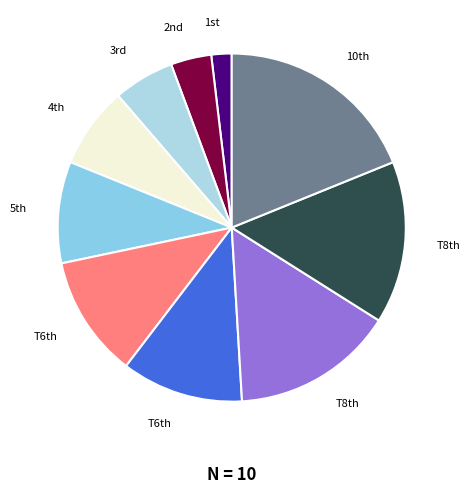

Does any single category account for the majority?

No